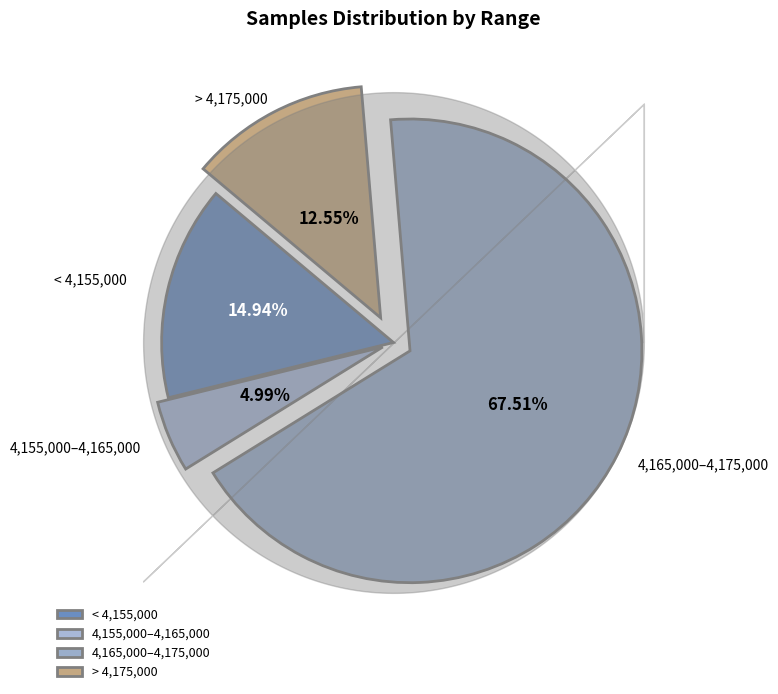

What is the smallest slice in the pie chart?

4,155,000–4,165,000